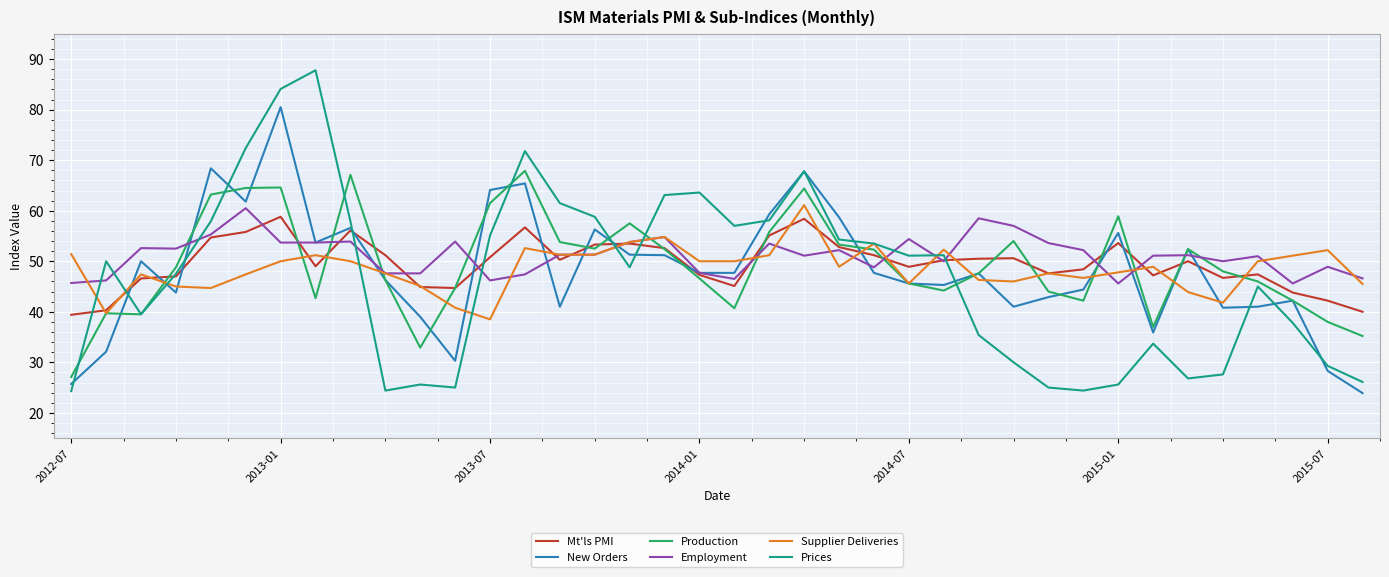

What is the difference between the second highest and second lowest values in the Production series?

34.2